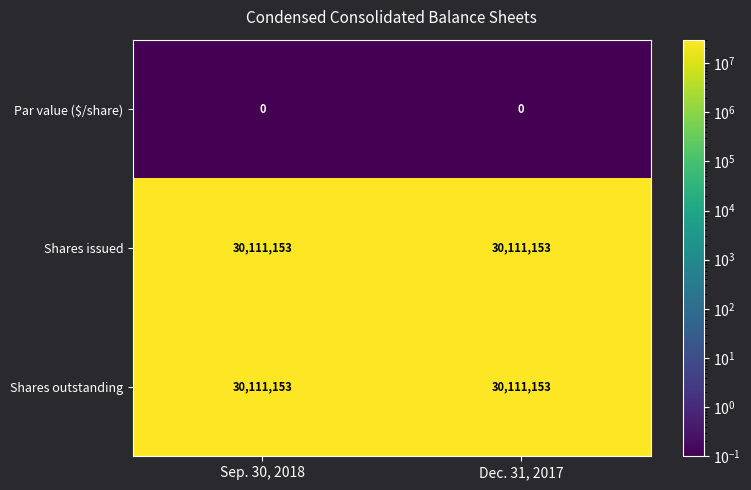

What is the minimum value shown in the chart?

0